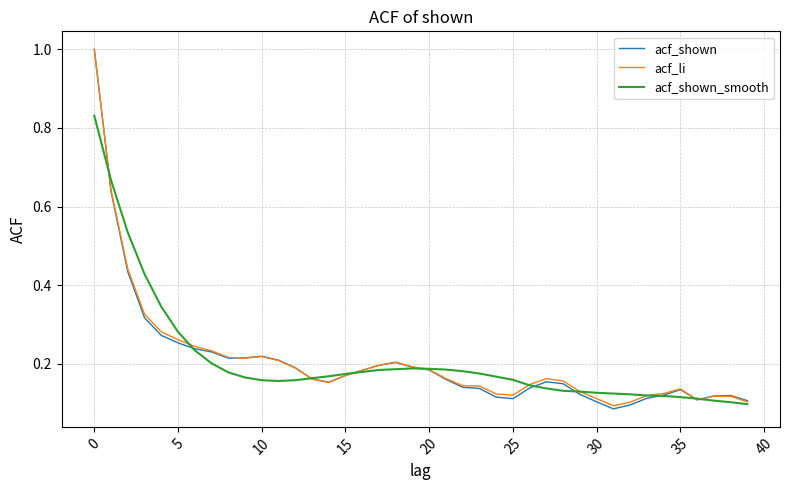

What is the maximum value shown in the chart?

1.0